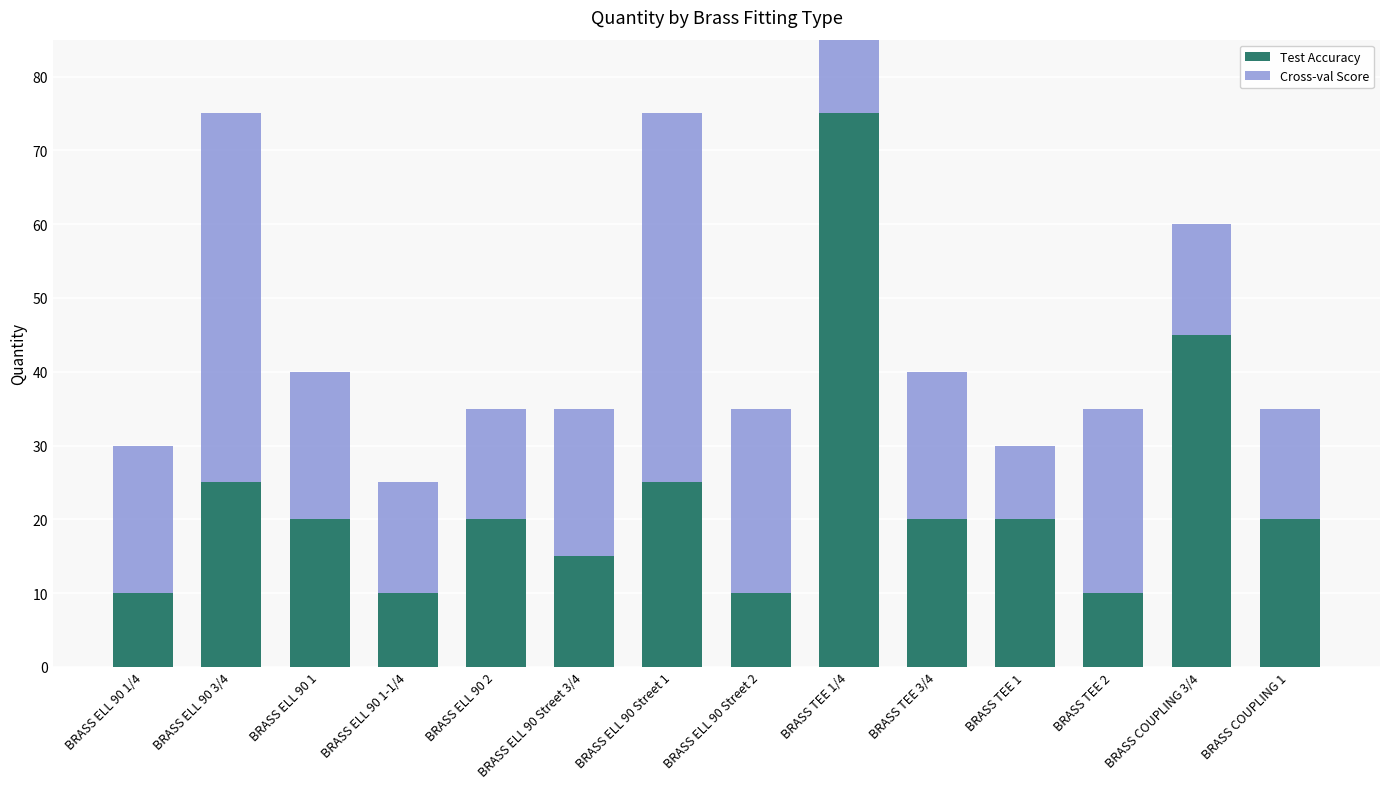

At which label is Test Accuracy closest to 42?

BRASS COUPLING 3/4